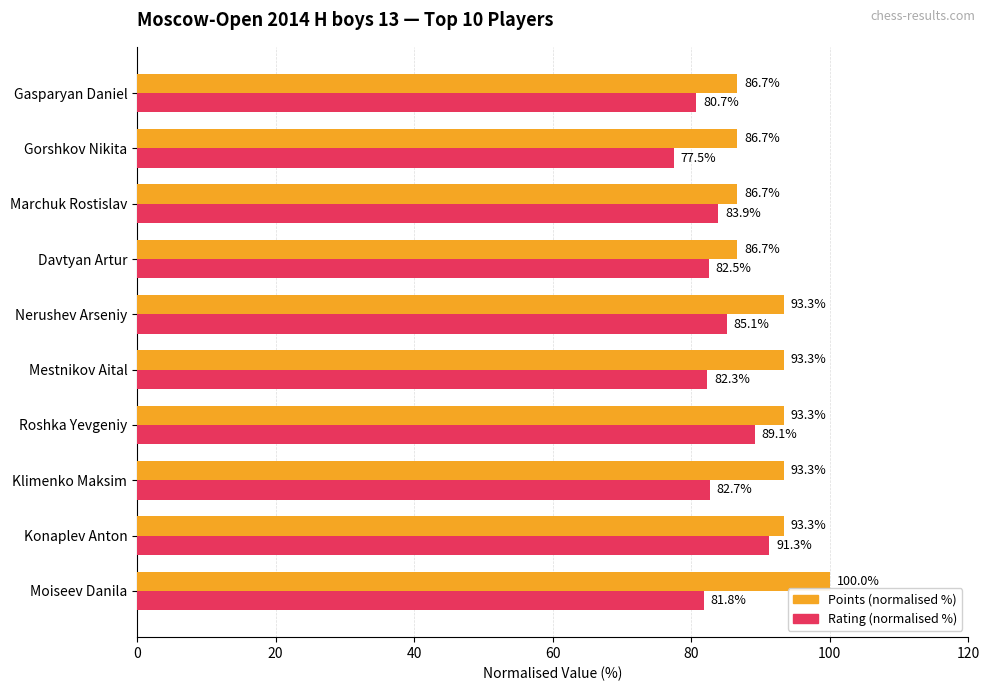

Which series has the largest range (max minus min)?

Rating (normalised %)